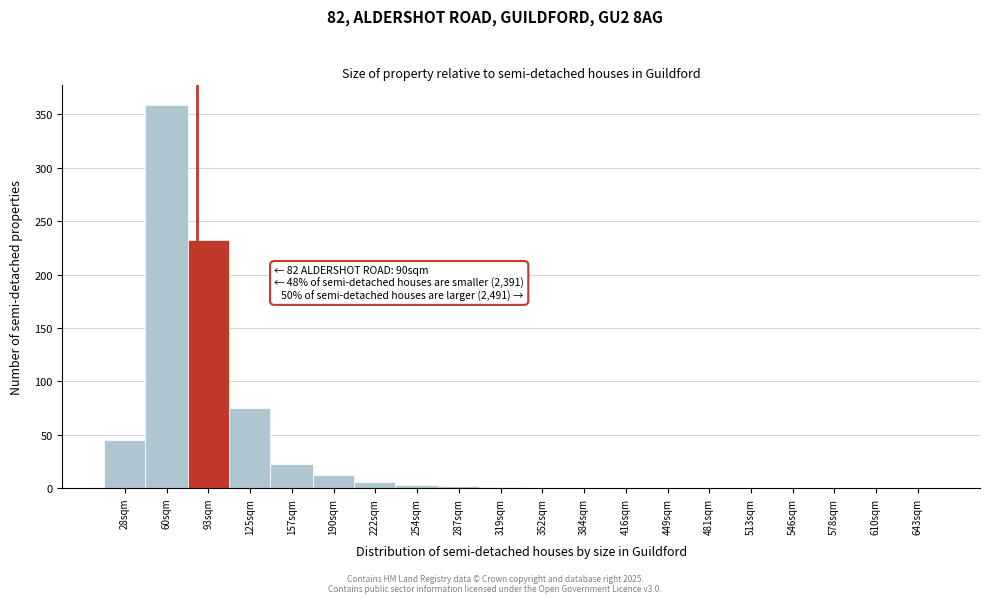

What is the sum of the values at 157sqm and 578sqm?

22.5